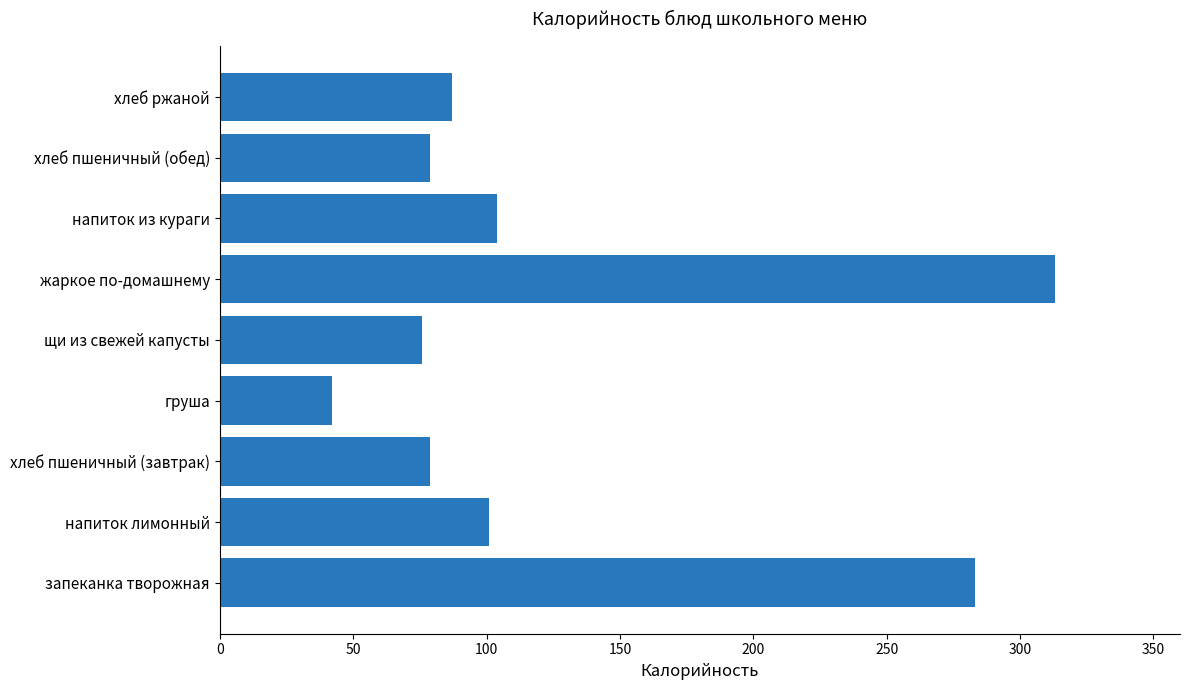

Reading bottom to top, list all the values displayed in this chart.

запеканка творожная=283	напиток лимонный=101	хлеб пшеничный (завтрак)=79	груша=42	щи из свежей капусты=76	жаркое по-домашнему=313	напиток из кураги=104	хлеб пшеничный (обед)=79	хлеб ржаной=87